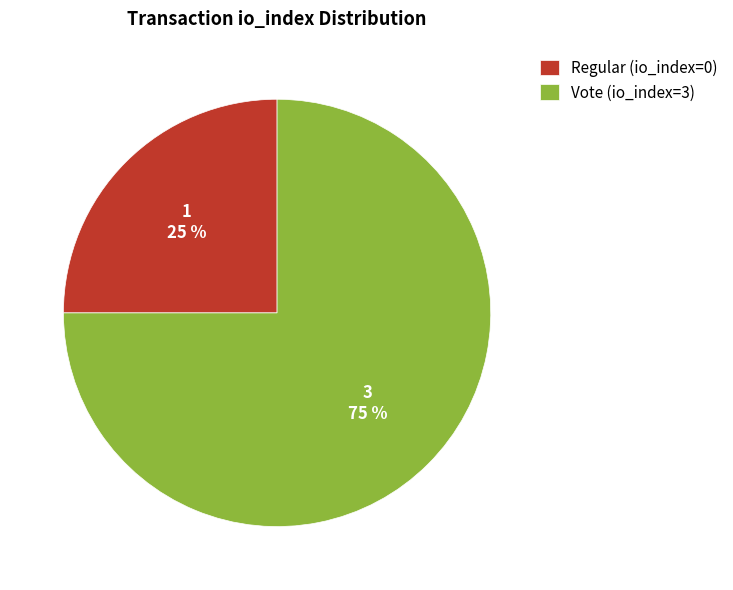

How many slices are in this pie chart?

2